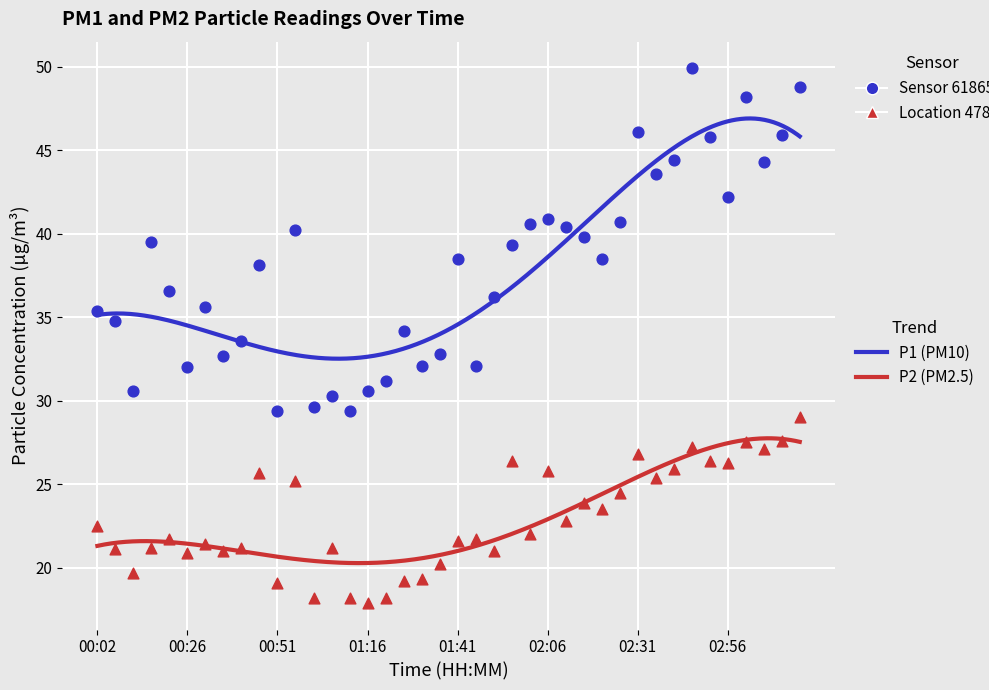

Which series has the largest total across all categories?

P1